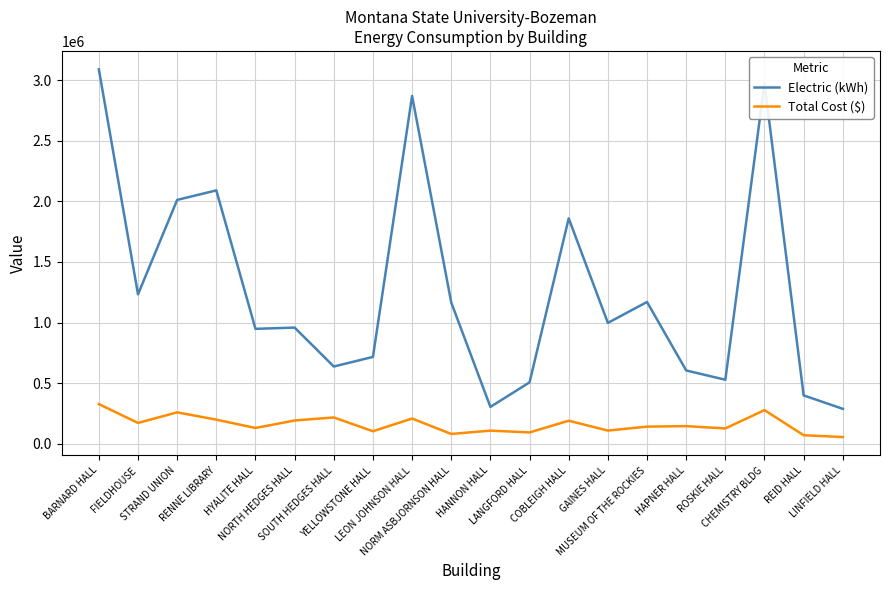

What is the lowest value of the Total Cost ($) series?

56943.2